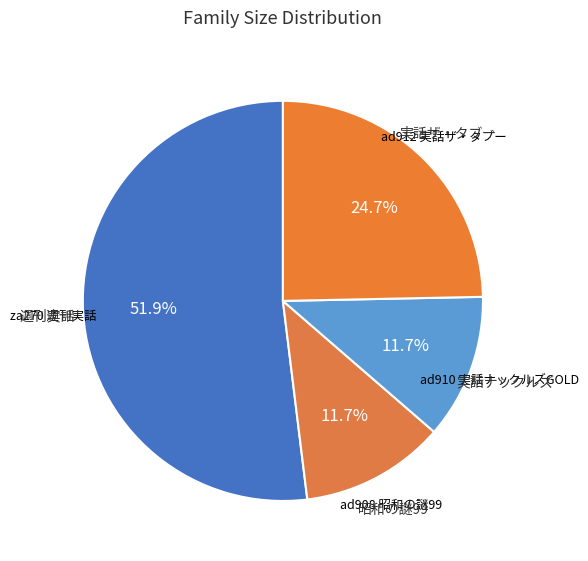

Count the number of slices in the pie.

4